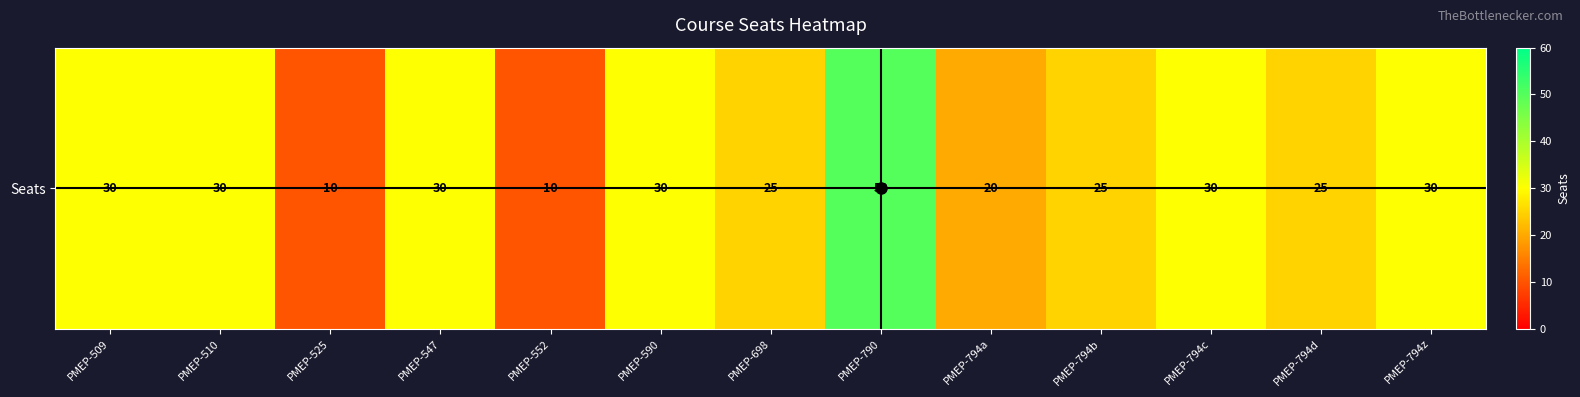

What is the greatest value displayed?

50